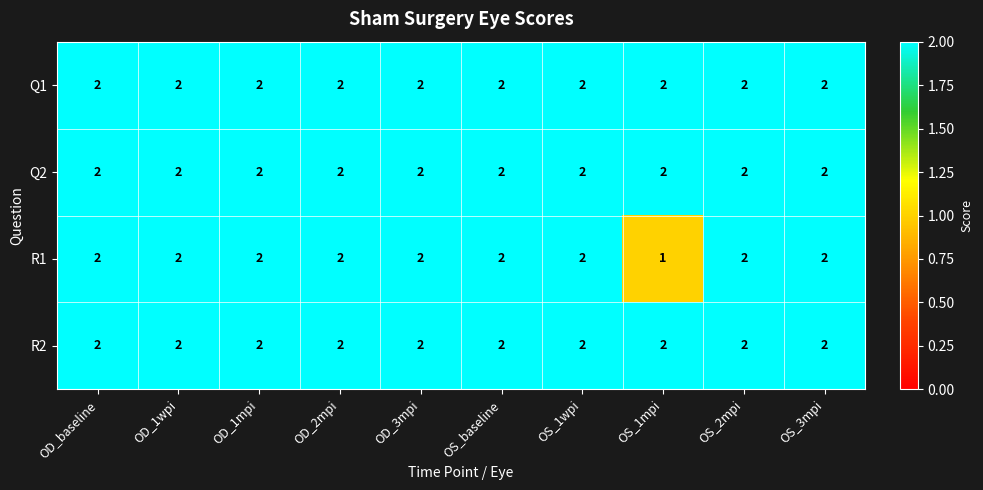

True or false: R1 has a value of 2 at OD_1mpi.

True